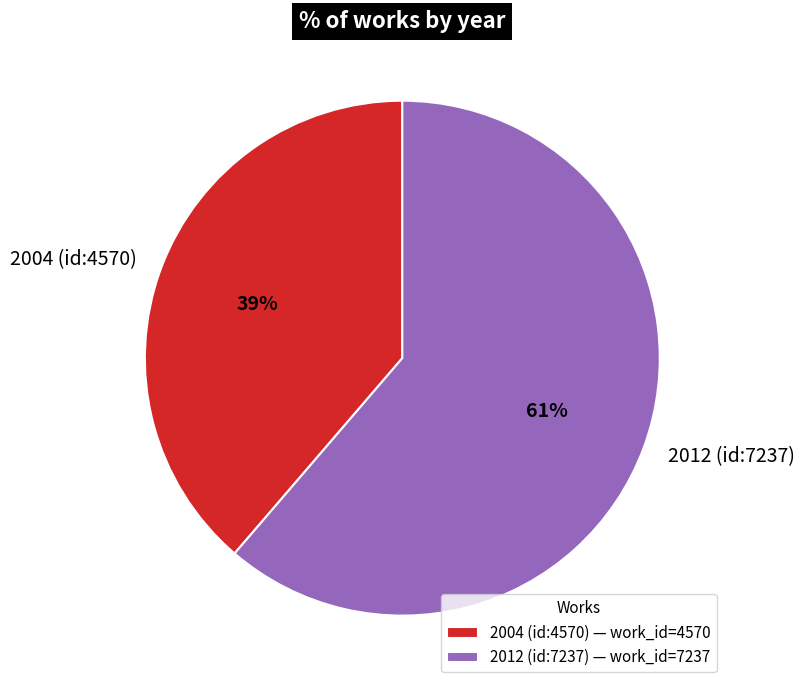

The 2012 (id:7237) slice represents 61% of the pie. True or false?

True